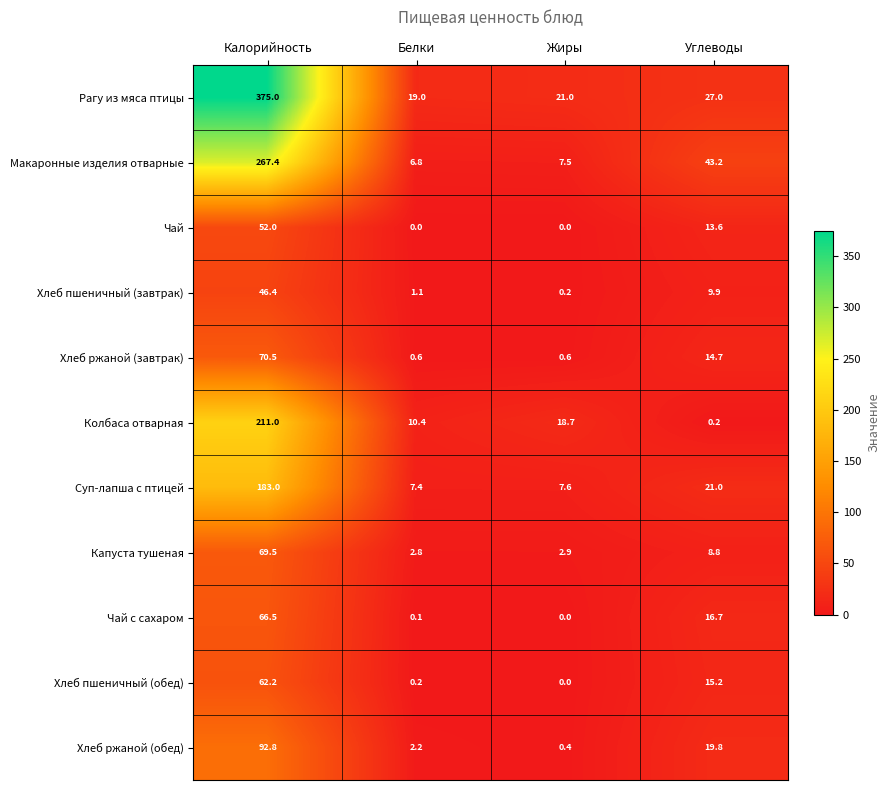

What is the difference between the highest and lowest values at Калорийность?

328.6